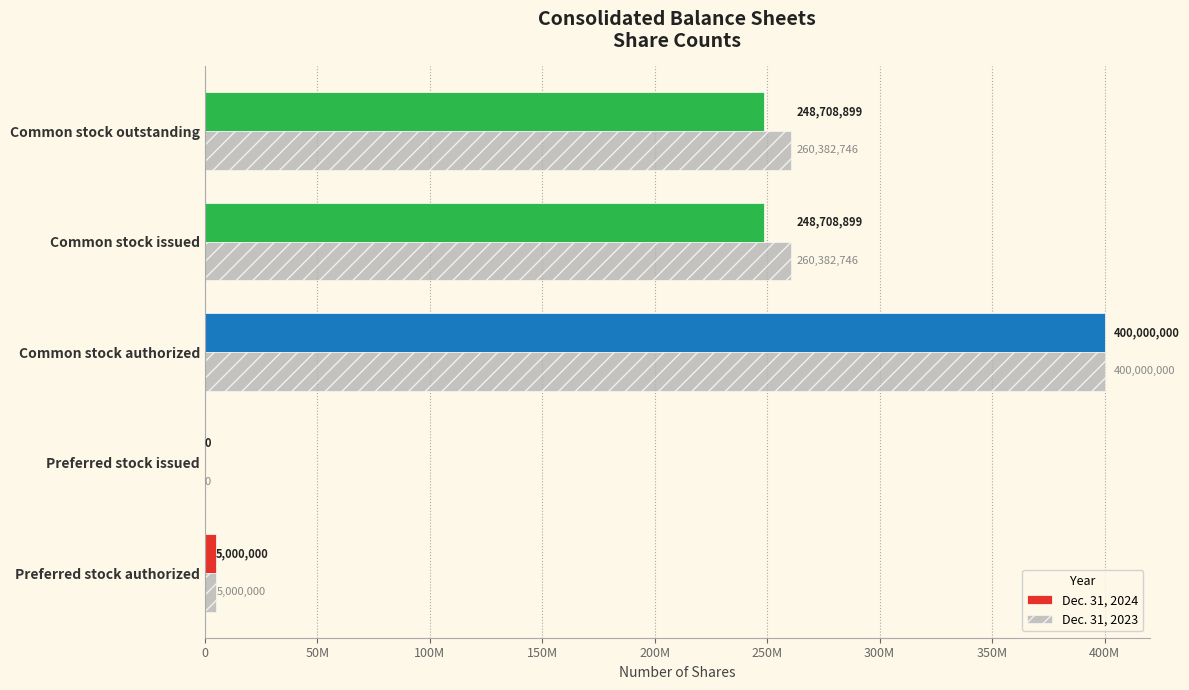

What is the value of the Dec. 31, 2023 bar at the 3rd from the left?

400000000